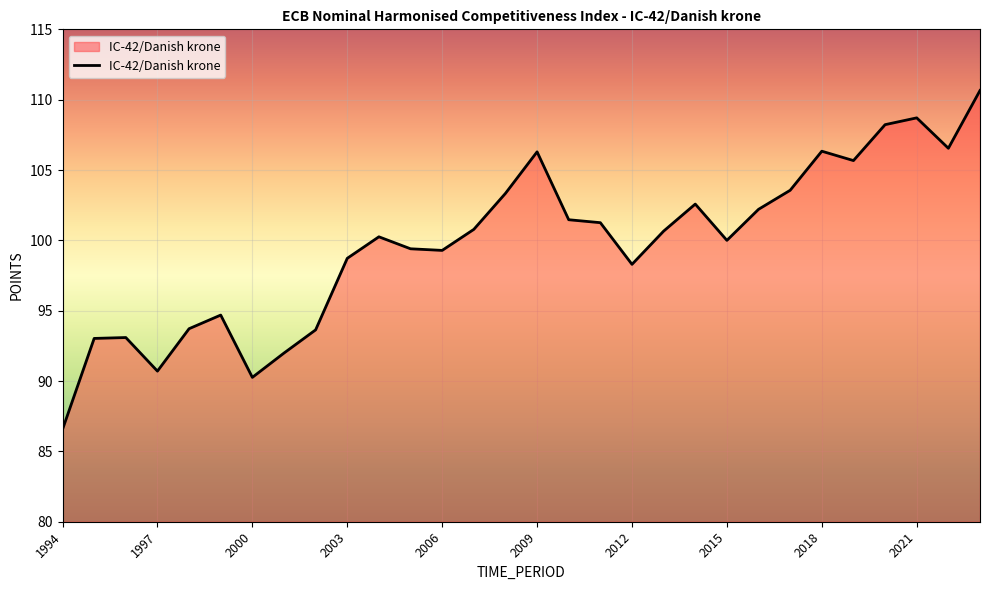

What is the maximum value shown in the chart?

110.7